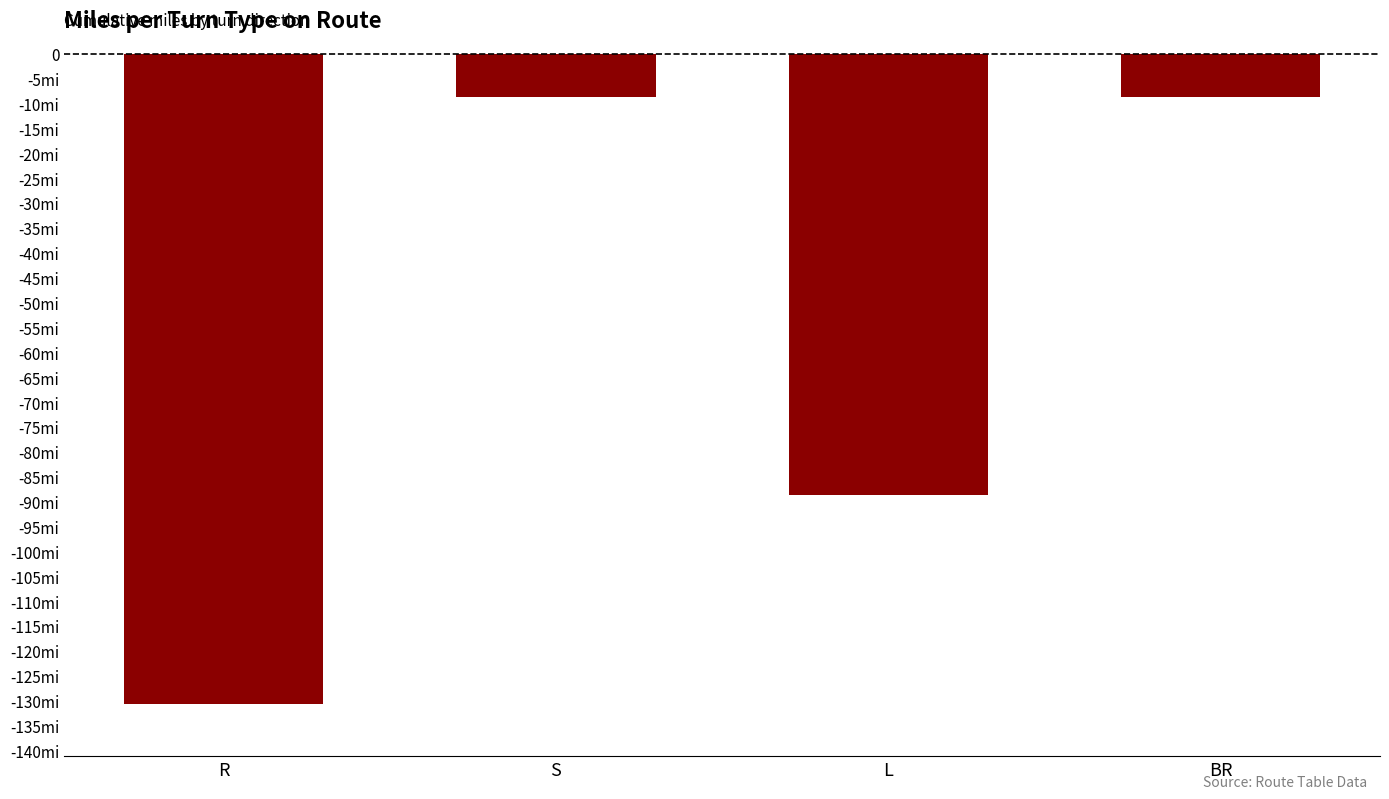

The chart shows a value of -117.8 at L. True or false?

False